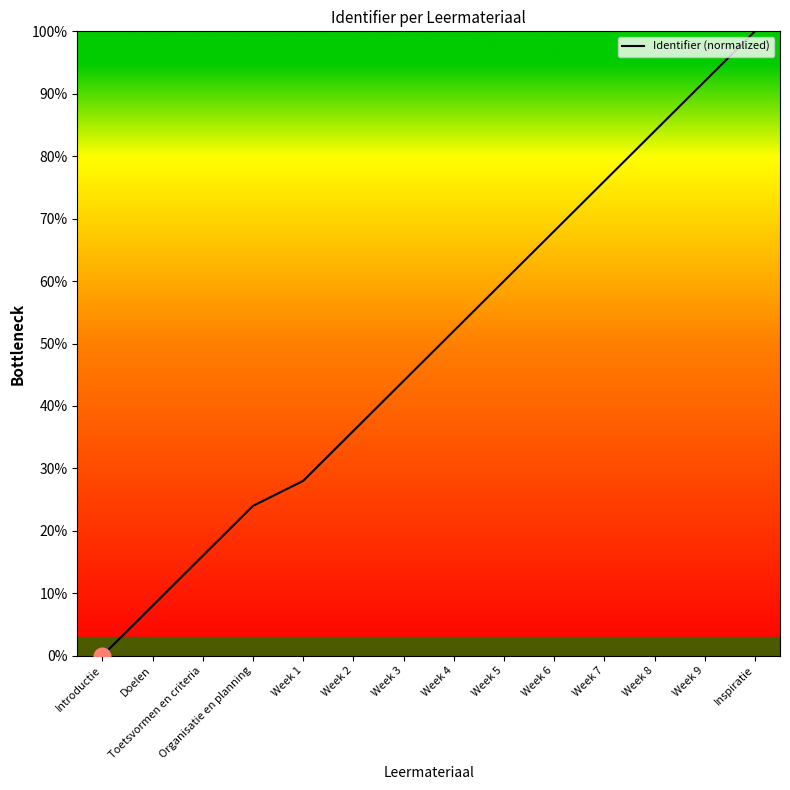

True or false: the data shows 11.6 at Doelen.

False